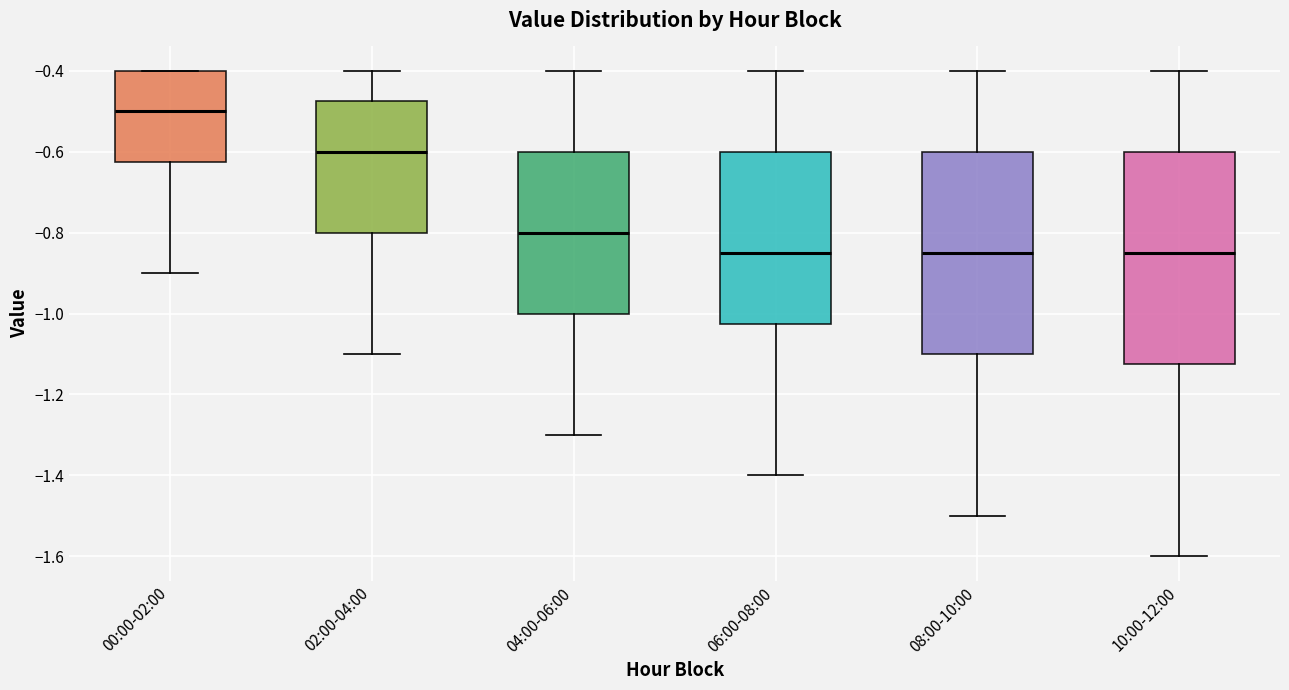

Reading left to right, transcribe this box plot: for each box, give where its median line is, the range the box spans, and where its two whiskers end, as read against the y-axis. The values are not printed on the chart, so give them approximately, as read against the axis.

00:00-02:00: median -0.50, box -0.62 to -0.40, whiskers -0.90 to -0.40
02:00-04:00: median -0.60, box -0.80 to -0.48, whiskers -1.10 to -0.40
04:00-06:00: median -0.80, box -1.00 to -0.60, whiskers -1.30 to -0.40
06:00-08:00: median -0.84, box -1.02 to -0.60, whiskers -1.40 to -0.40
08:00-10:00: median -0.84, box -1.10 to -0.60, whiskers -1.50 to -0.40
10:00-12:00: median -0.84, box -1.12 to -0.60, whiskers -1.60 to -0.40